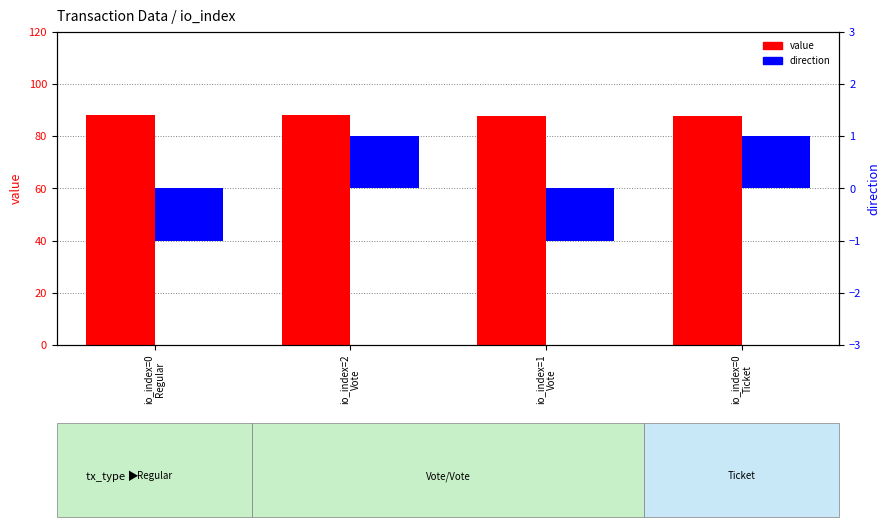

Between io_index=0
Ticket and io_index=2
Vote, which is larger?

io_index=2
Vote